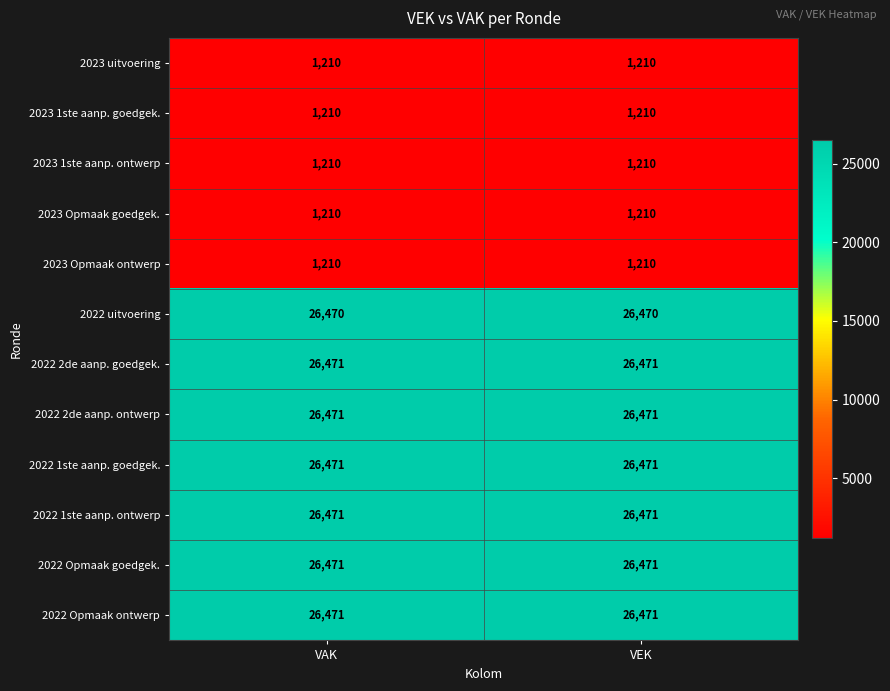

What is the difference between the highest and lowest values at VEK?

25261